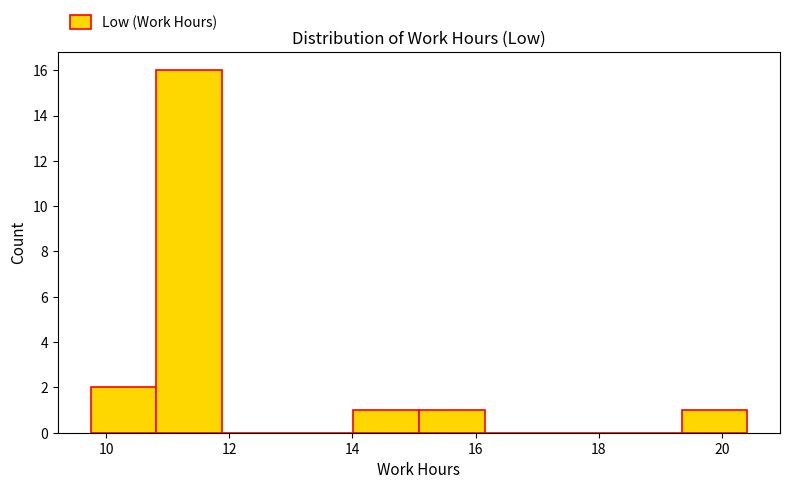

What is the height of the bar covering 15.0 to 16.2 on the x-axis? Neither the bar edges nor the heights are printed on the chart, so give them approximately, as read against the axes.

1